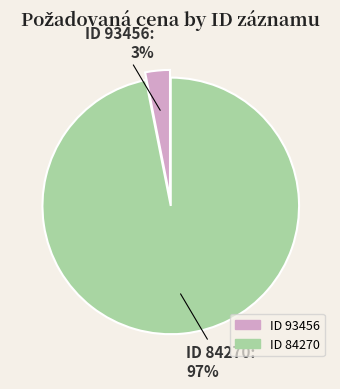

Is there a majority slice in this chart?

Yes